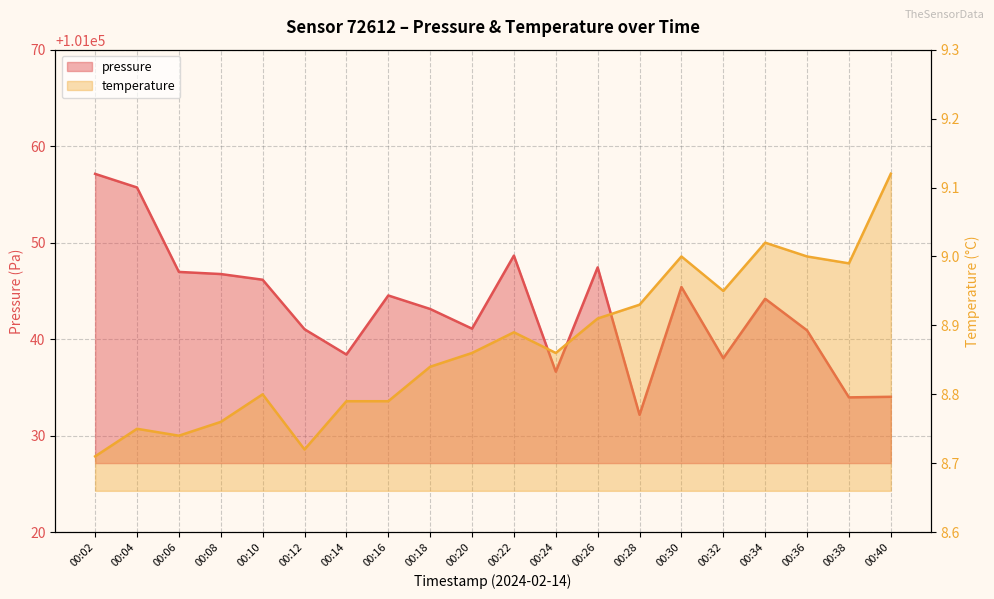

At which label does temperature reach its peak?

00:40